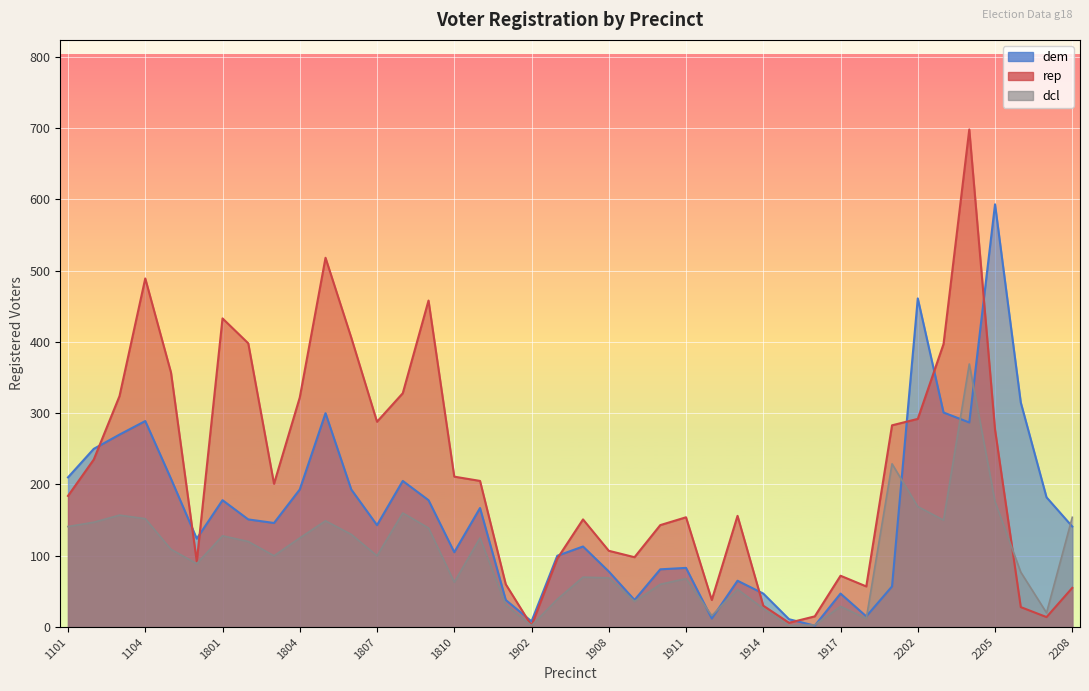

Between which two adjacent categories do dcl and rep first intersect?

2205 and 2206